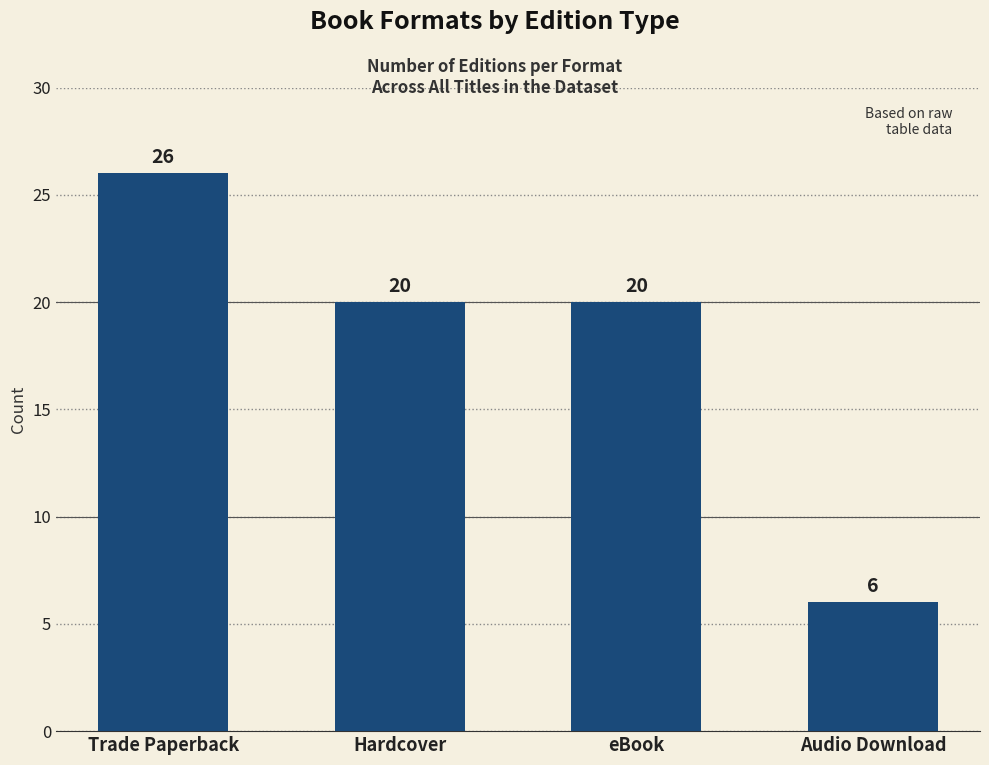

Are the bars grouped side by side (vs. stacked)?

No